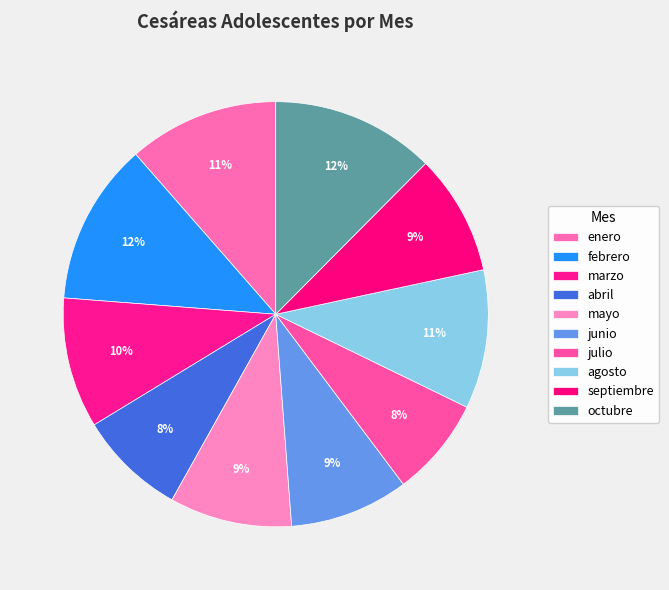

To the nearest percent, what is the combined percentage of mayo and enero?

21%